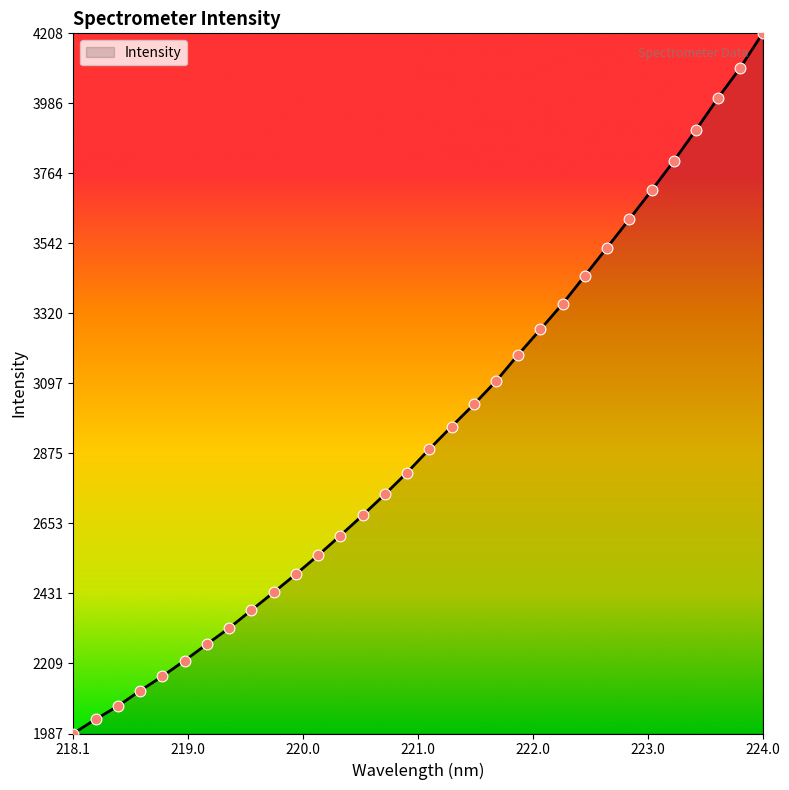

What is the difference between the maximum and minimum values?

2221.0